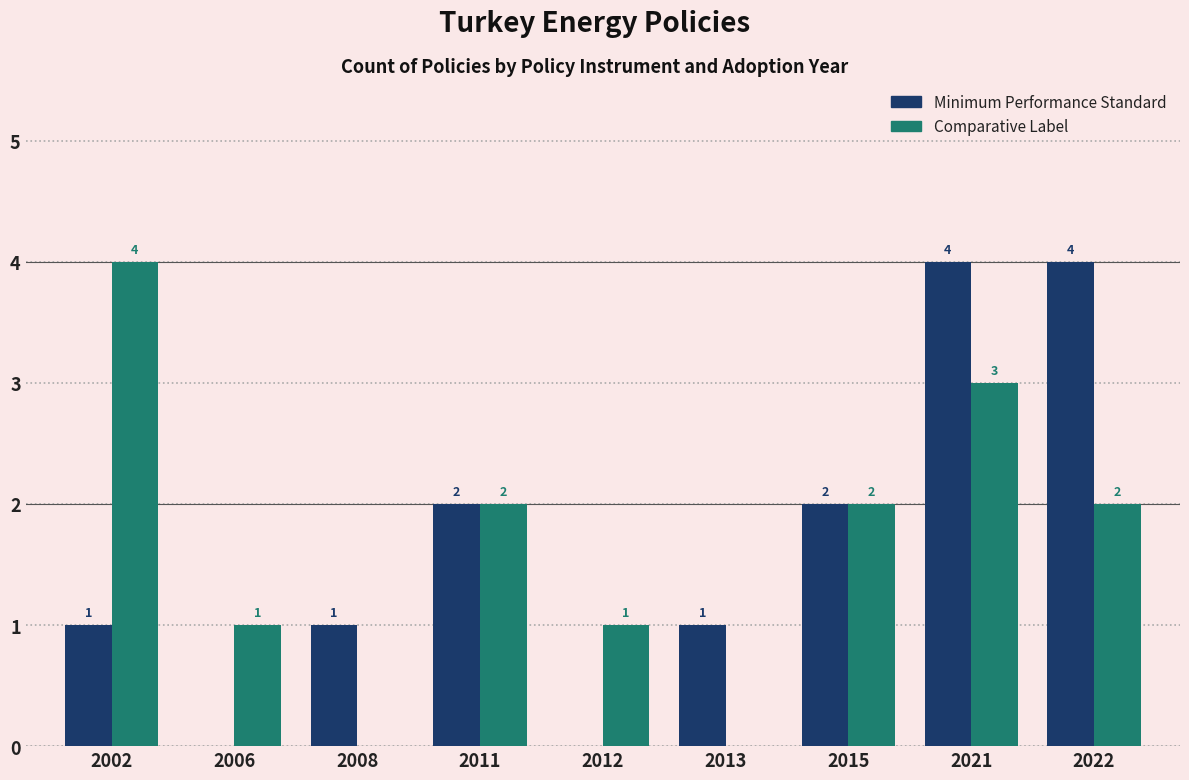

How many categories are shown in the chart?

9